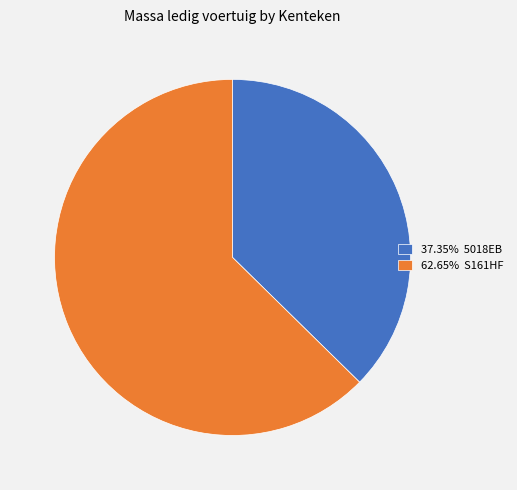

What is the ratio of the value at 62.65% S161HF to the value at 37.35% 5018EB?

1.7